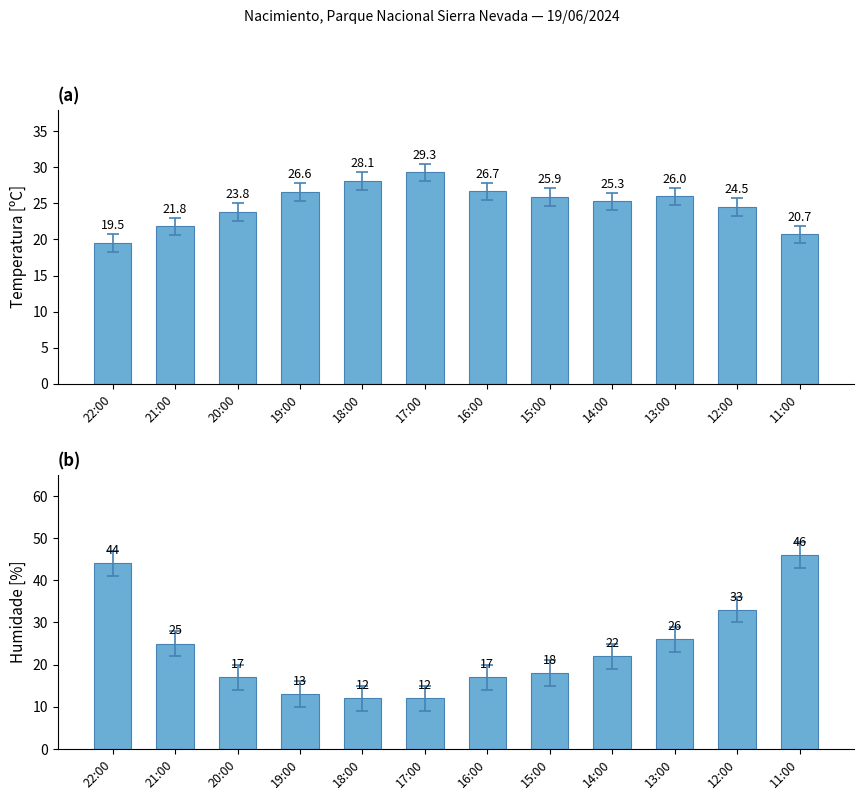

What is the label of the 11th bar from the left?

12:00